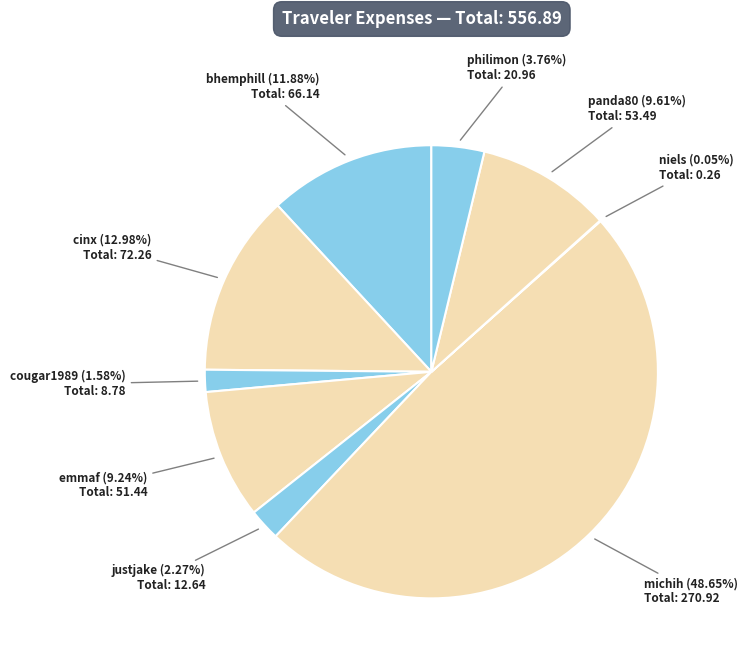

How many slices are in this pie chart?

9